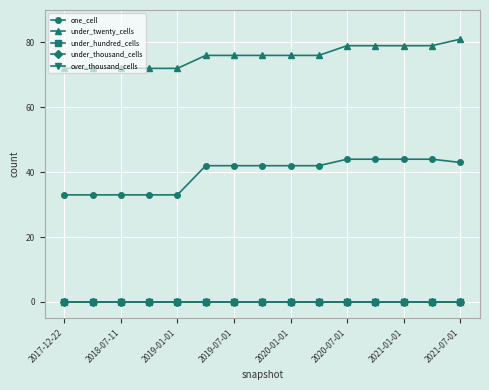

True or false: under_twenty_cells and one_cell cross at least once.

False